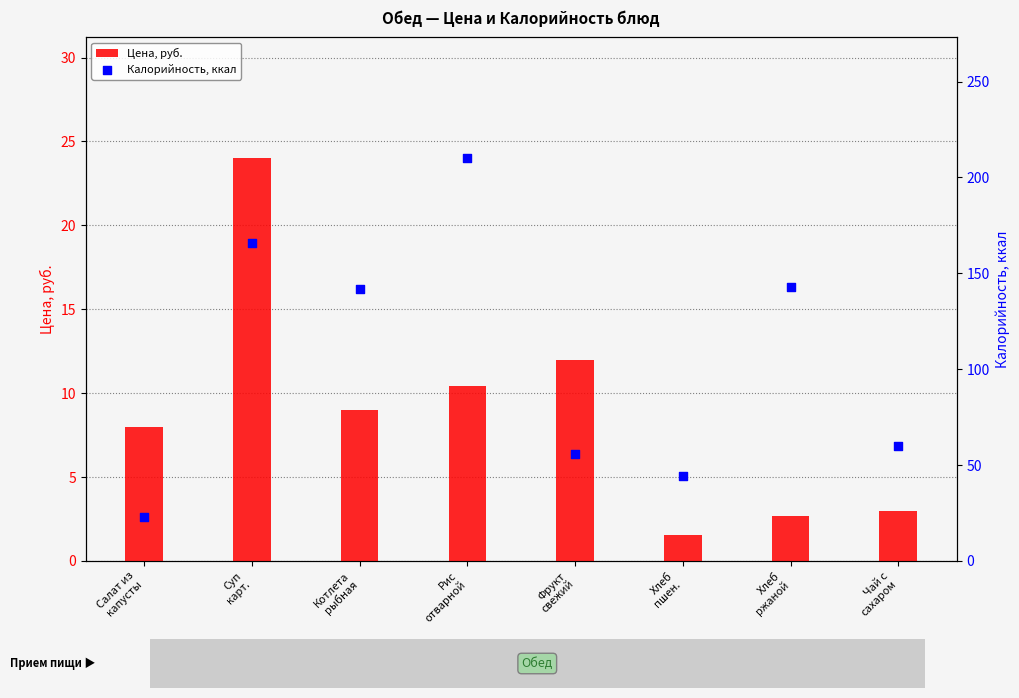

Which series contains the highest Y value?

Калорийность, ккал